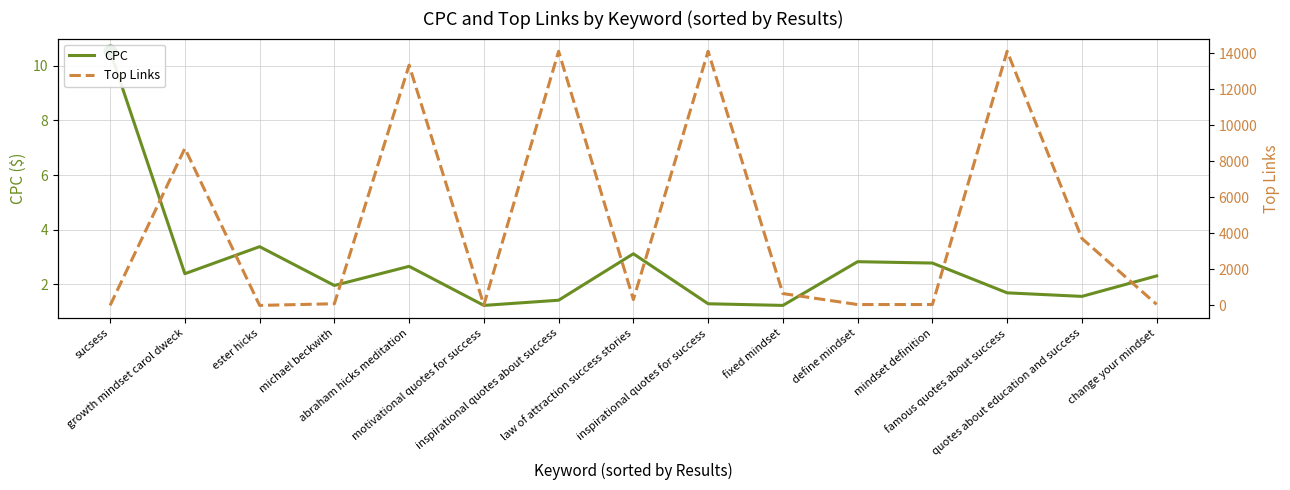

At how many categories does at least one series exceed 11899?

4